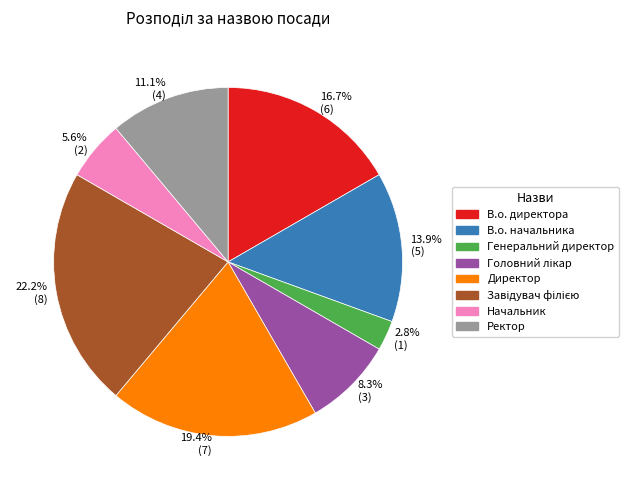

Rank the categories by value from highest to lowest.

22.2% (8), 19.4% (7), 16.7% (6), 13.9% (5), 11.1% (4), 8.3% (3), 5.6% (2), 2.8% (1)